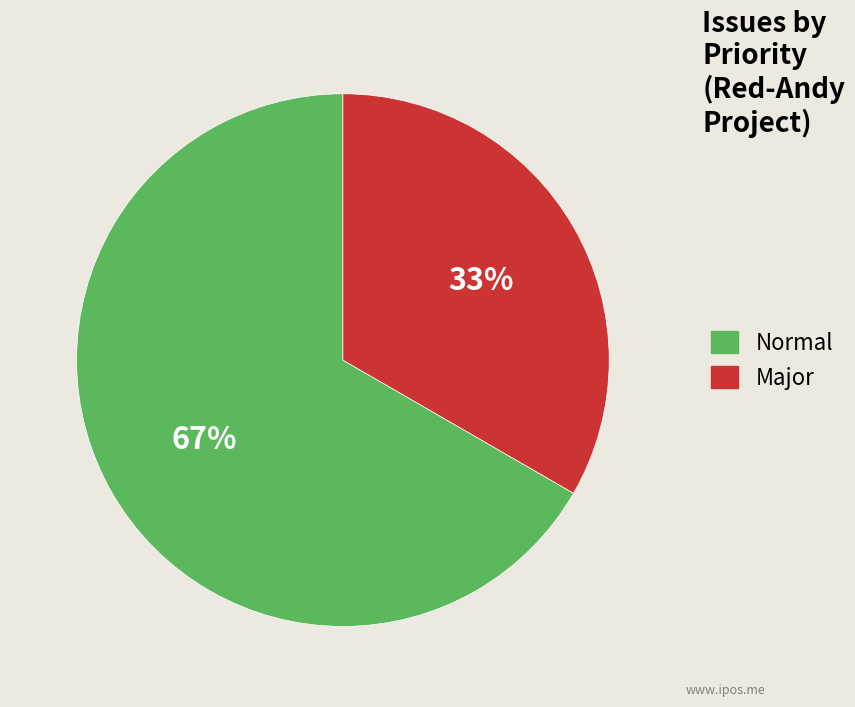

To the nearest percent, what is the average slice percentage?

50%